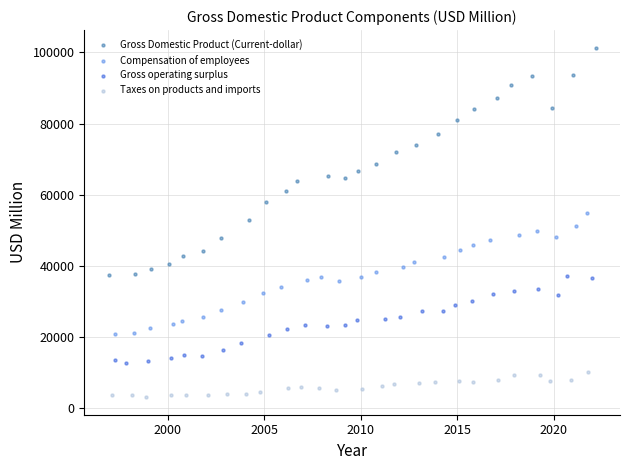

Which series has the widest spread of Y values?

Gross Domestic Product (Current-dollar)